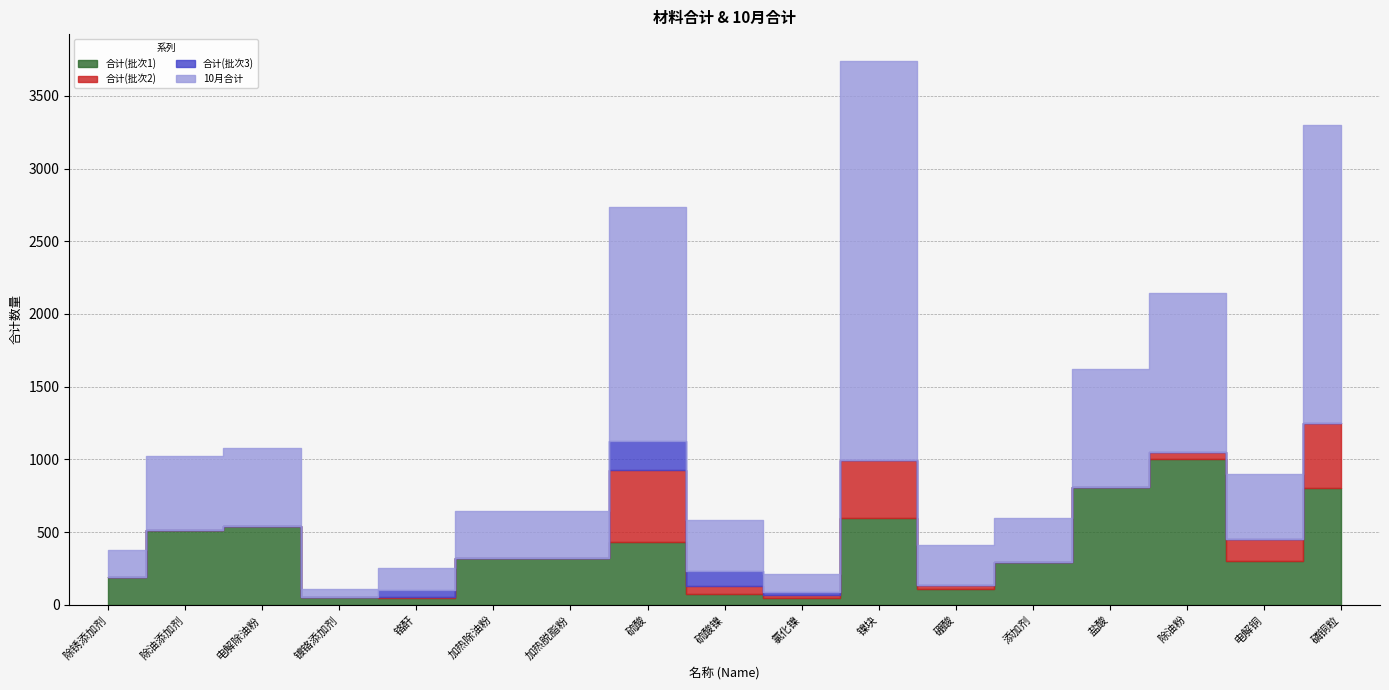

At which category is the sum across all series the highest?

镍块